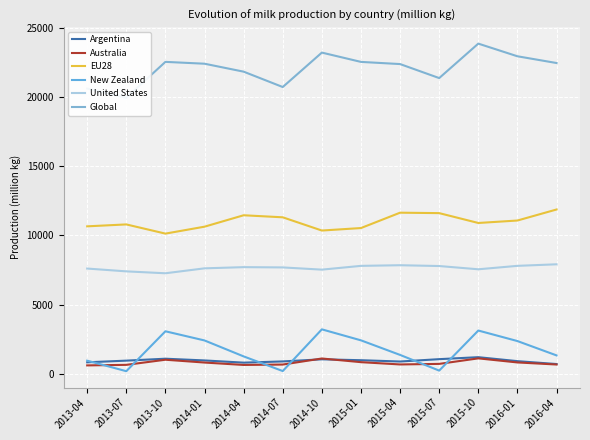

What is the difference between the United States values at 2013-07 and 2013-04?

203.1